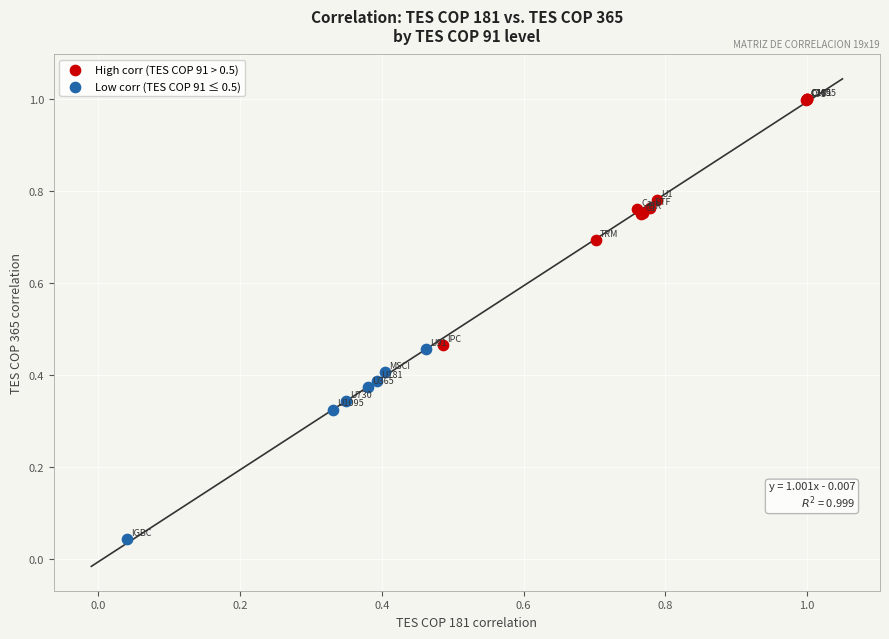

Which series reaches the maximum Y coordinate?

High corr (TES COP 91 > 0.5)